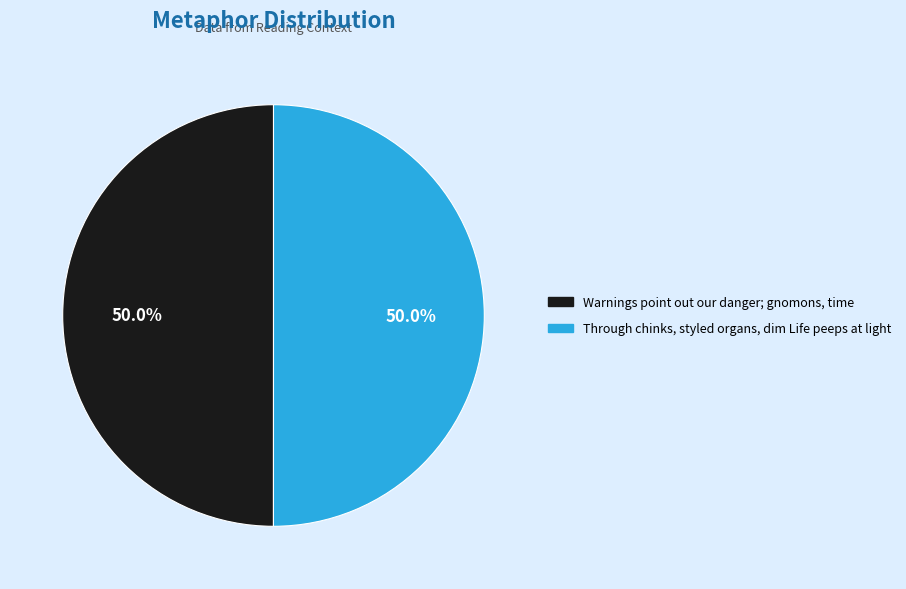

What percentage is the Through chinks, styled organs, dim Life peeps at light slice, to the nearest percent?

50%